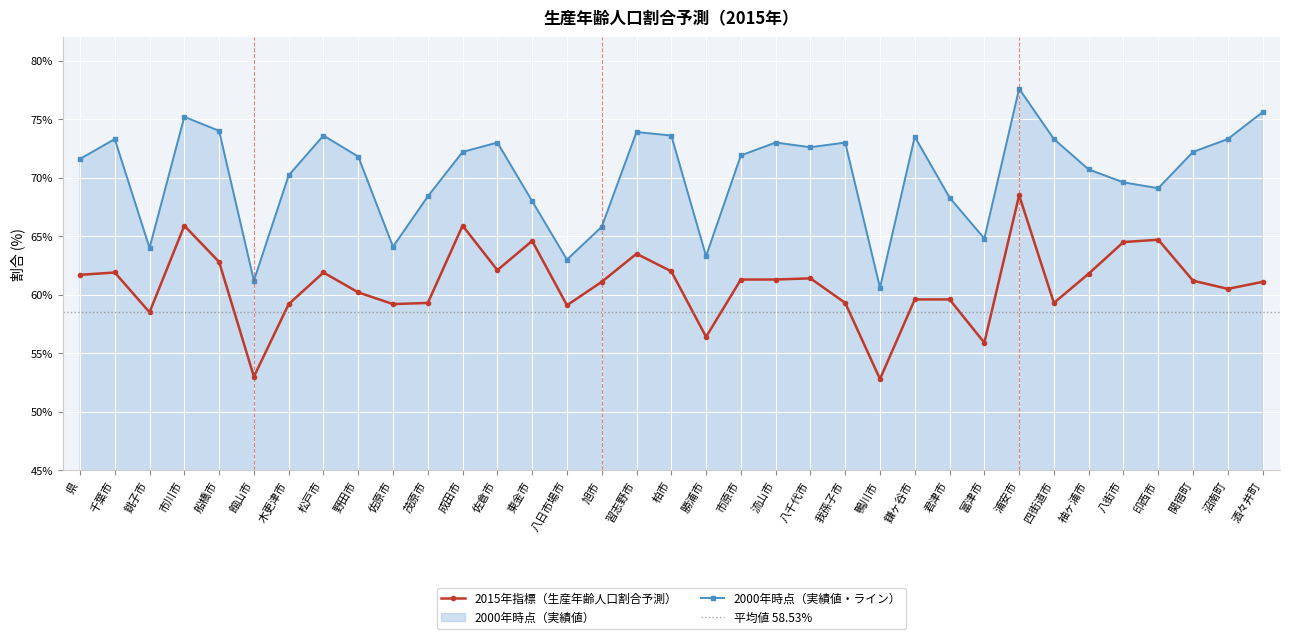

True or false: 2000年時点（実績値・ライン） has a value of 15.8 at 流山市.

False